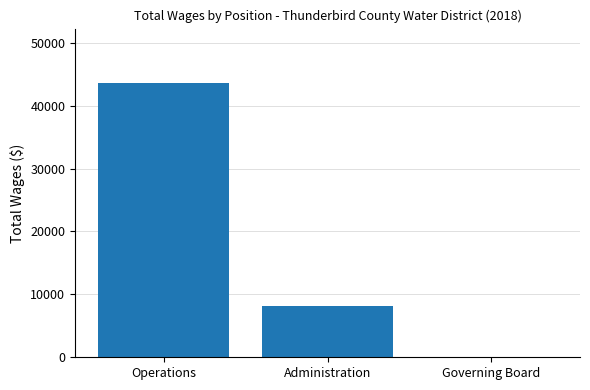

What is the greatest value displayed?

43548